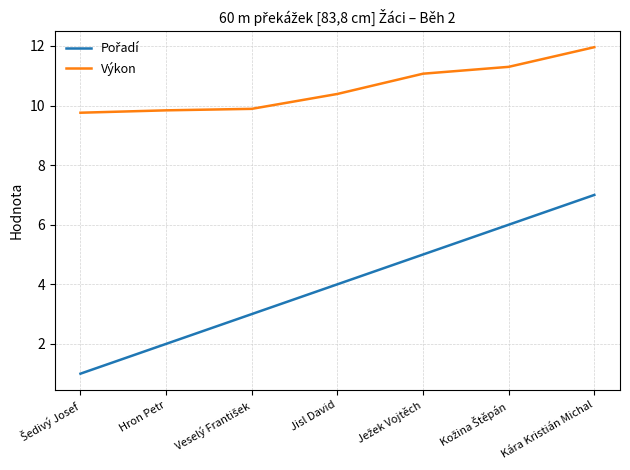

Which series has the largest total across all categories?

Výkon